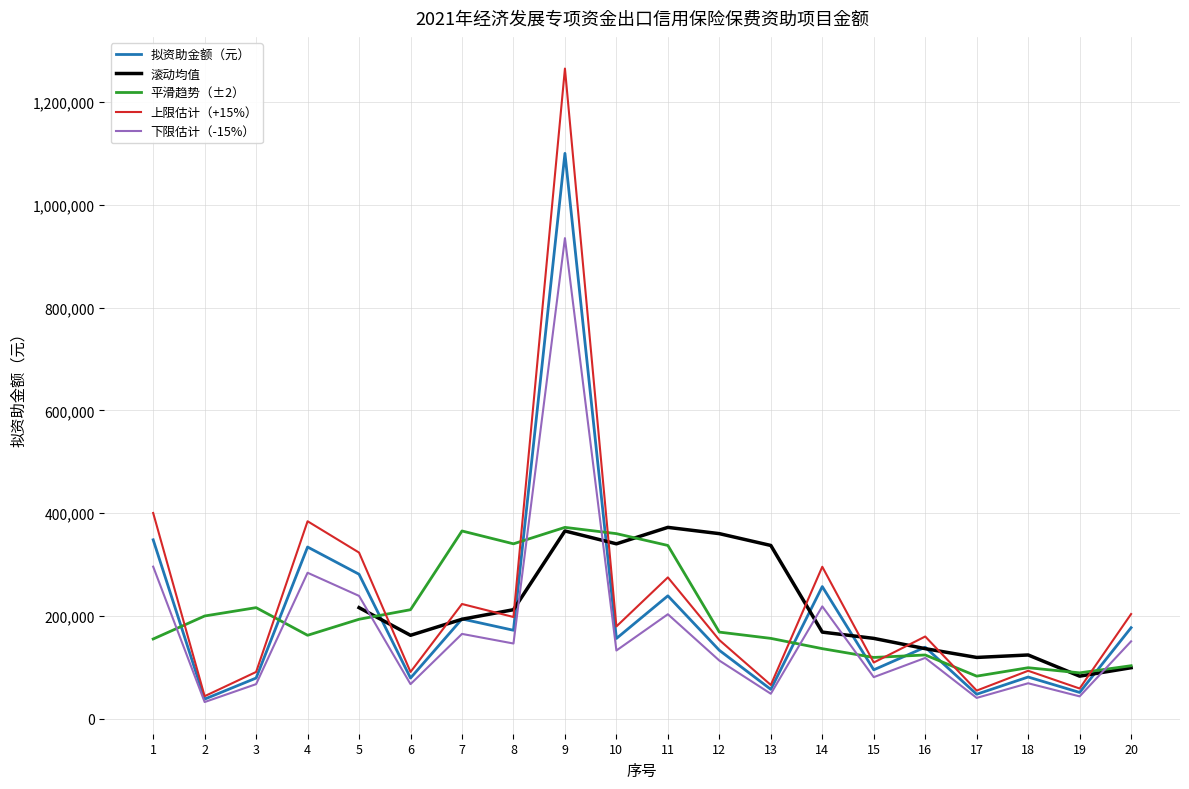

What is the change in value from 5 to 9?

+819000